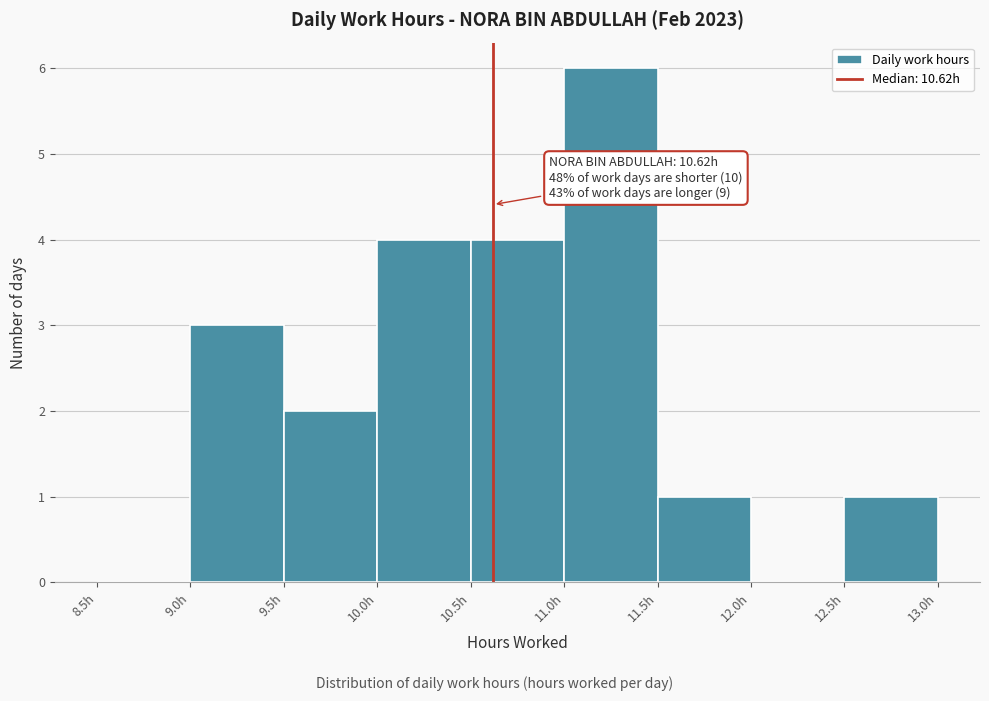

Which range on the x-axis has the tallest bar?

11.0 to 11.5